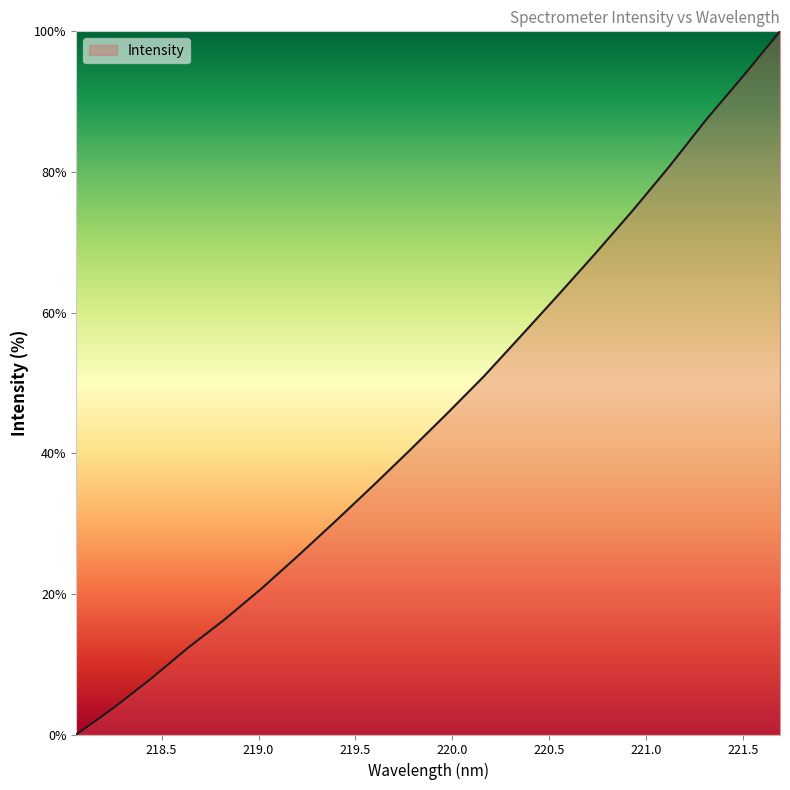

How many values are above zero?

19